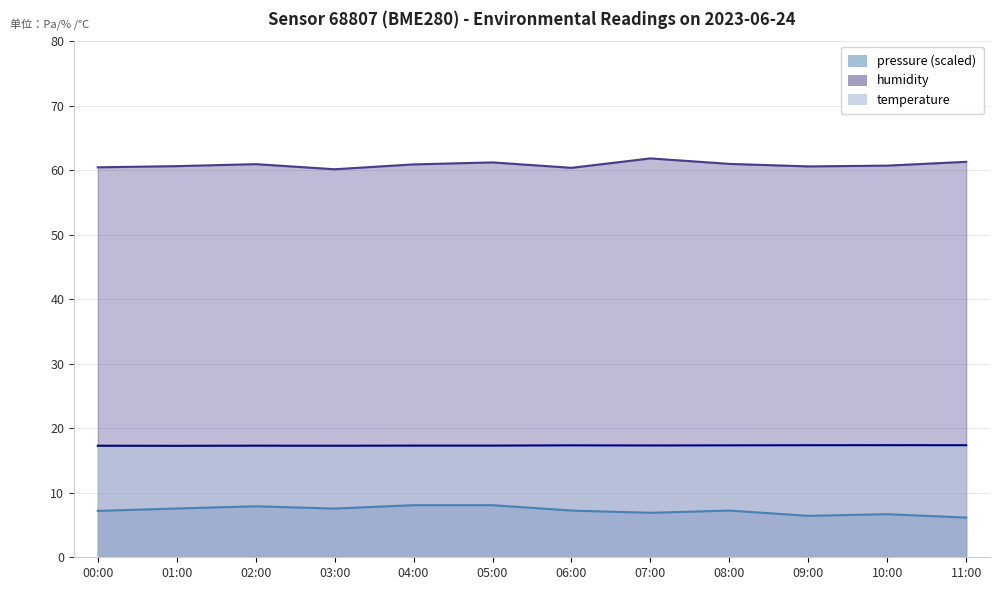

Reading left to right, extract all data points from this chart.

pressure: 00:00=7.2	01:00=7.6	02:00=7.9	03:00=7.5	04:00=8.1	05:00=8.1	06:00=7.2	07:00=6.9	08:00=7.2	09:00=6.4	10:00=6.7	11:00=6.2
humidity: 00:00=60.5	01:00=60.6	02:00=60.9	03:00=60.1	04:00=60.9	05:00=61.2	06:00=60.4	07:00=61.8	08:00=61.0	09:00=60.6	10:00=60.7	11:00=61.3
temperature: 00:00=17.3	01:00=17.3	02:00=17.3	03:00=17.3	04:00=17.3	05:00=17.3	06:00=17.4	07:00=17.3	08:00=17.4	09:00=17.4	10:00=17.4	11:00=17.4